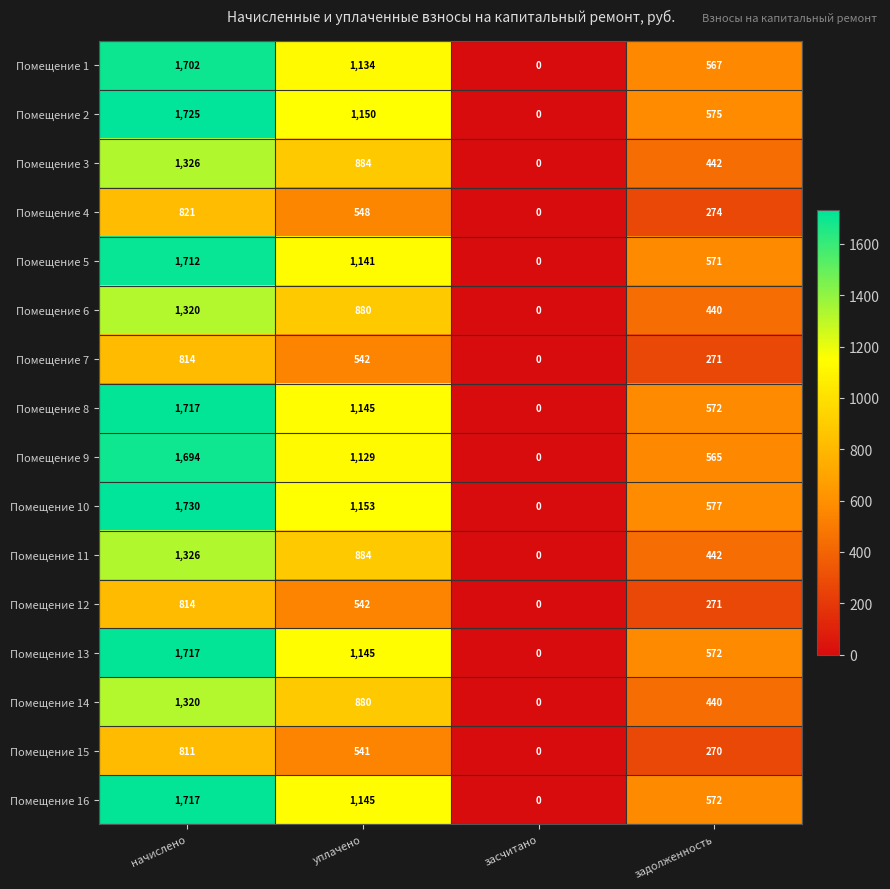

What is the sum of the Помещение 5 values at уплачено and засчитано?

1141